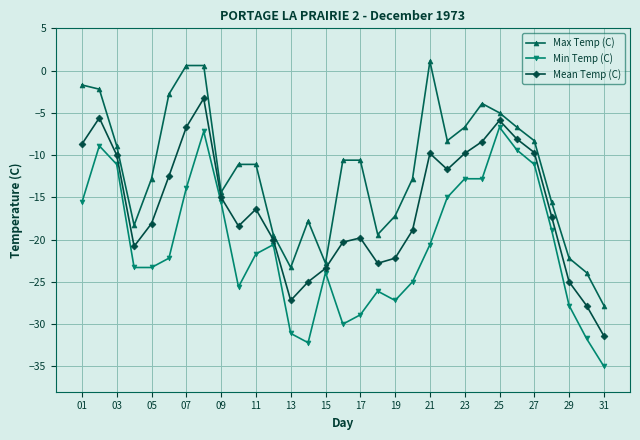

Which series has the largest total across all categories?

Max Temp (C)